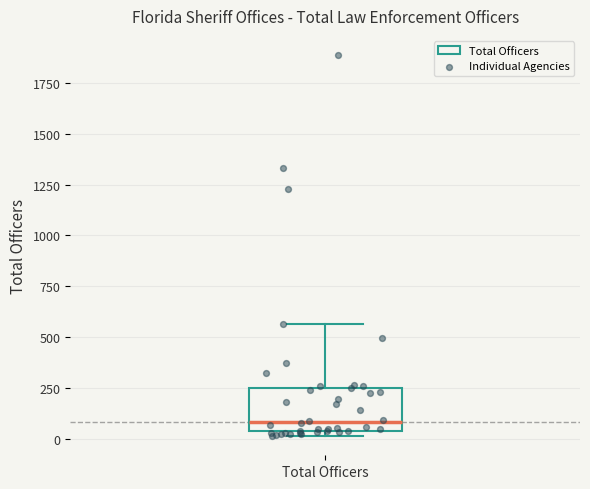

Transcribe this box plot: give where the median line is, the range the box spans, and where the two whiskers end, as read against the y-axis. The values are not printed on the chart, so give them approximately, as read against the axis.

median 100, box 50 to 250, whiskers 0 to 550